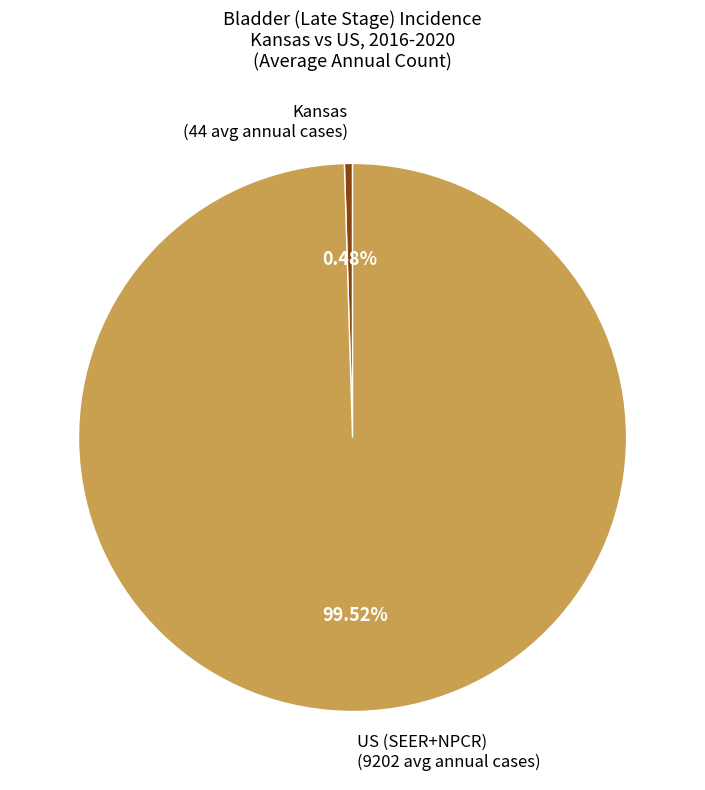

Between Kansas (44 avg annual cases) and US (SEER+NPCR) (9202 avg annual cases), which is larger?

US (SEER+NPCR) (9202 avg annual cases)